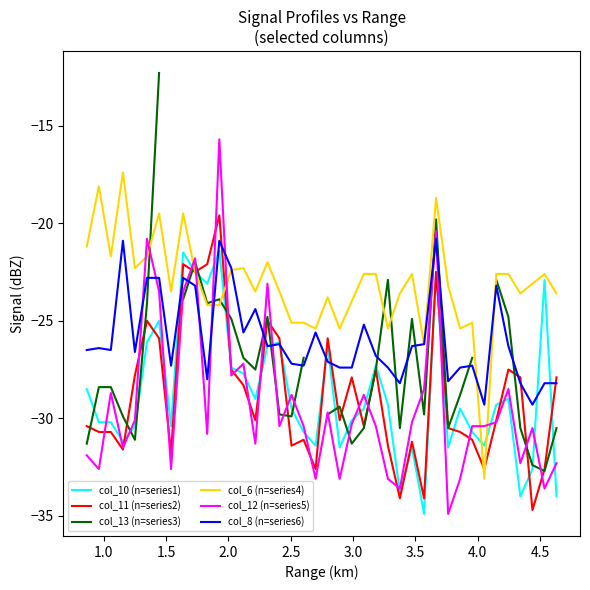

What is the minimum value for col_11 (n=series2)?

-34.7